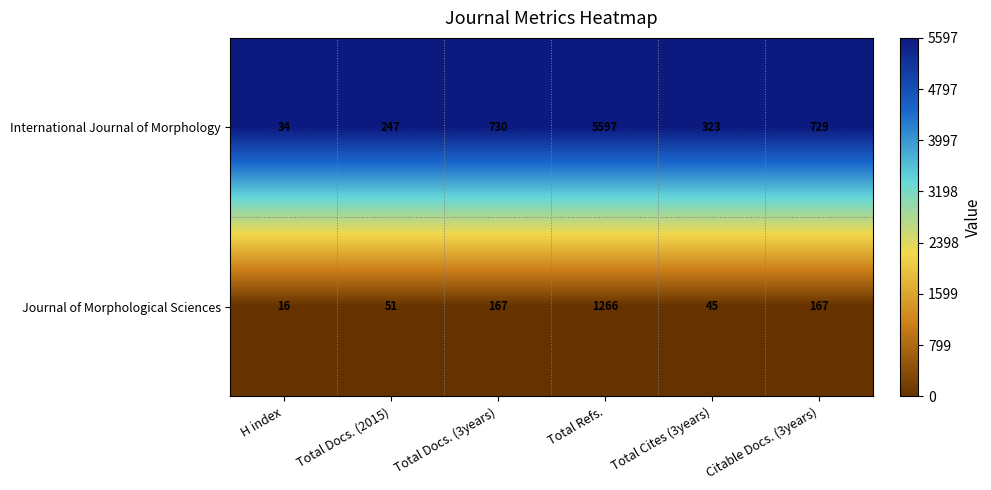

Rank the series by their average value, from highest to lowest.

International Journal of Morphology, Journal of Morphological Sciences